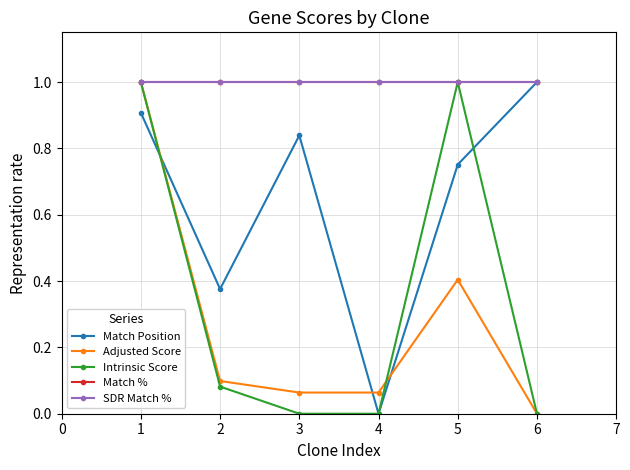

How many data points does each series have?

6